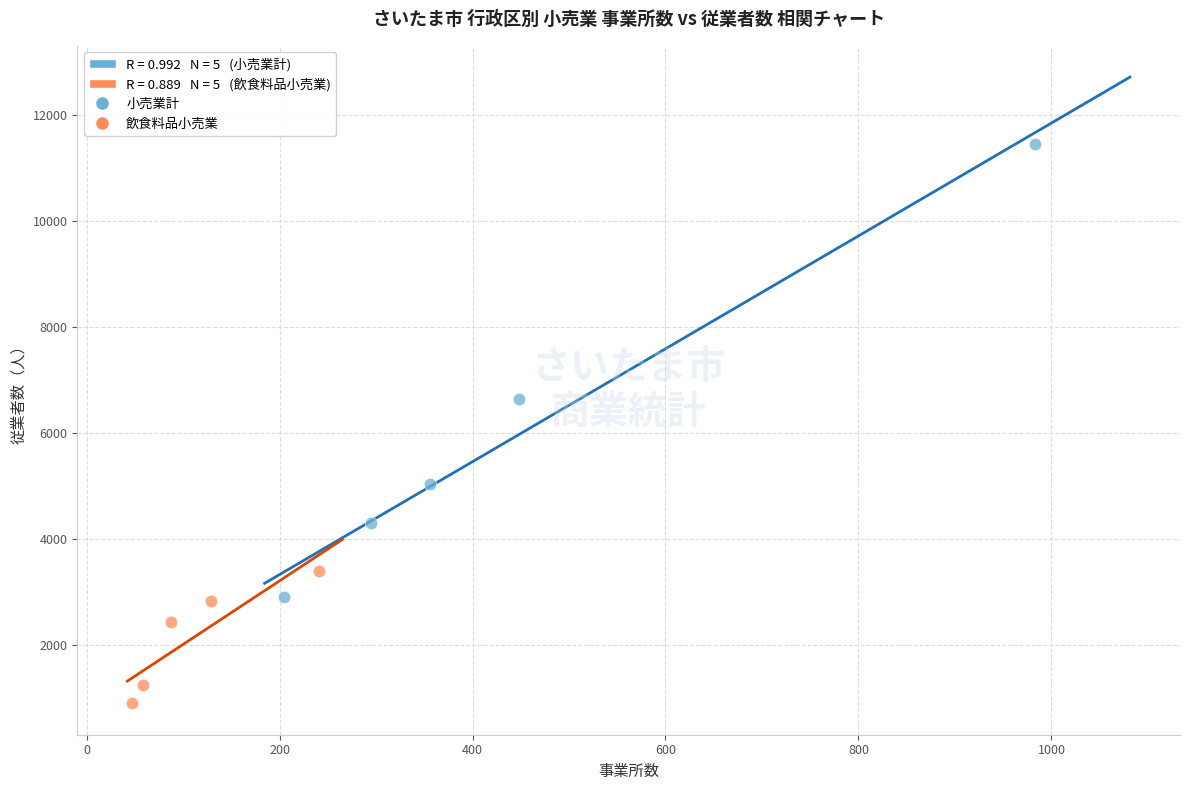

Which series contains the lowest Y value?

飲食料品小売業